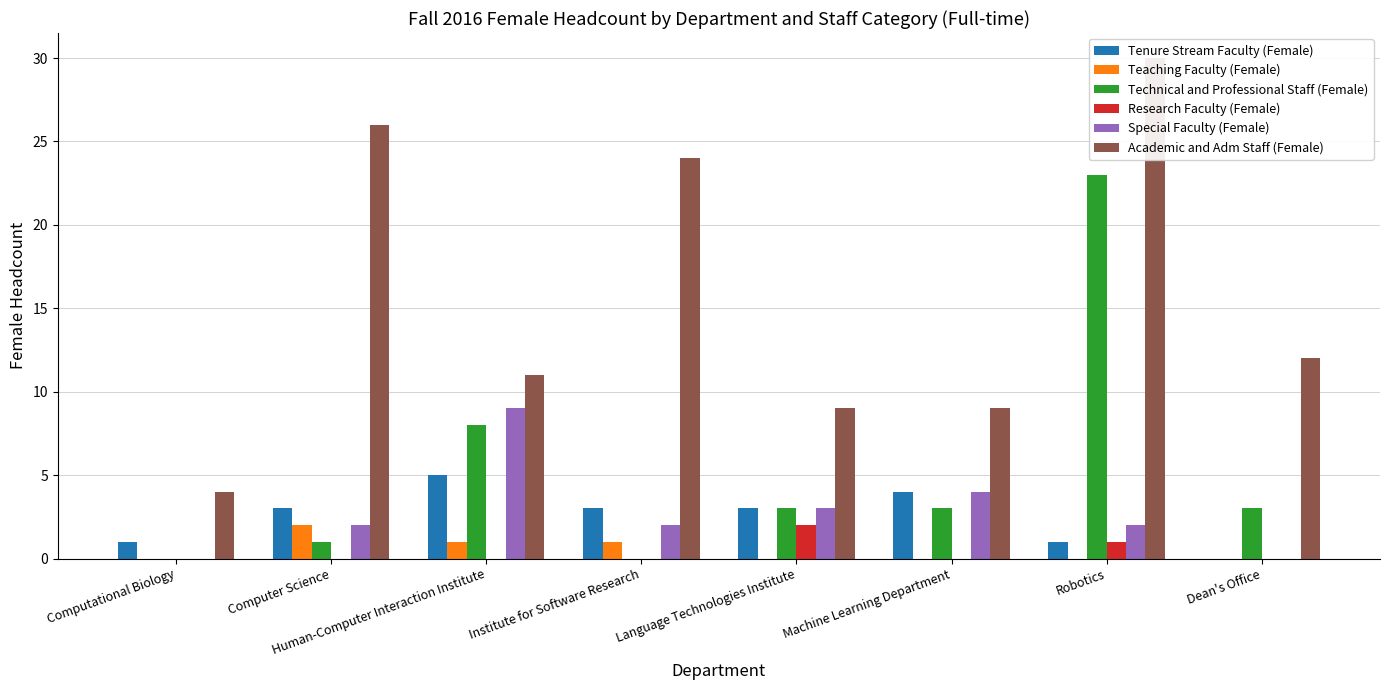

How many groups of bars are there?

8